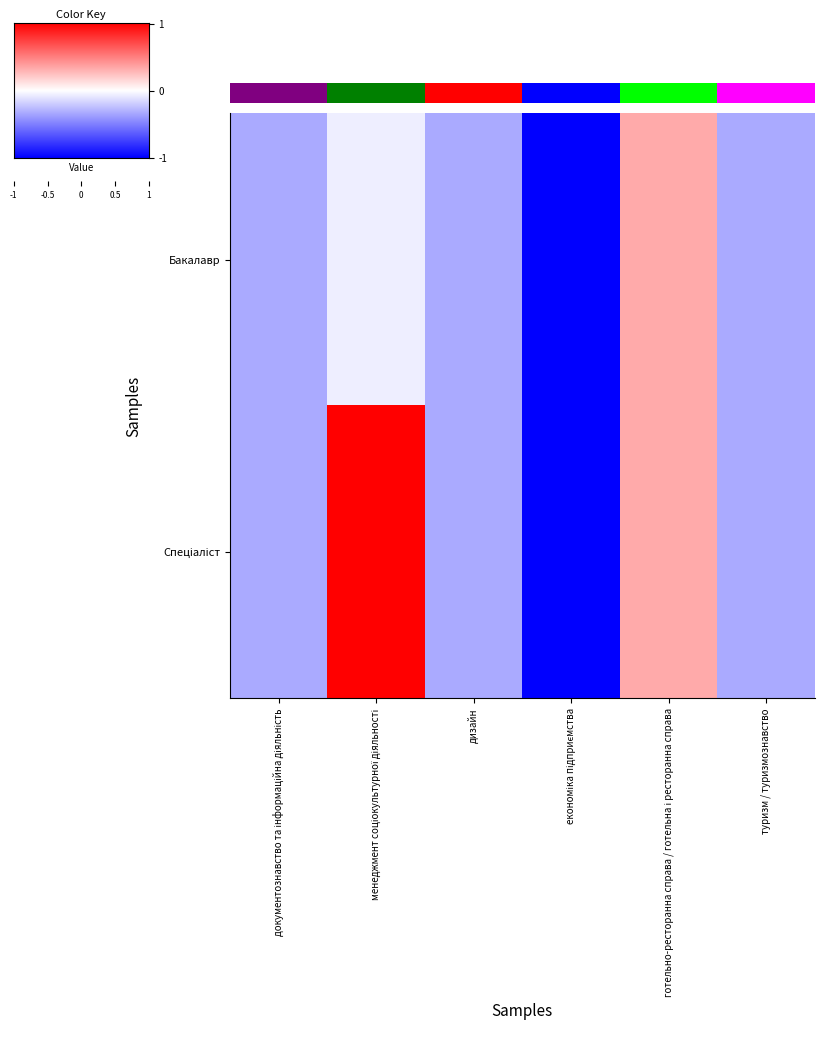

Which series has the widest spread of values?

Спеціаліст